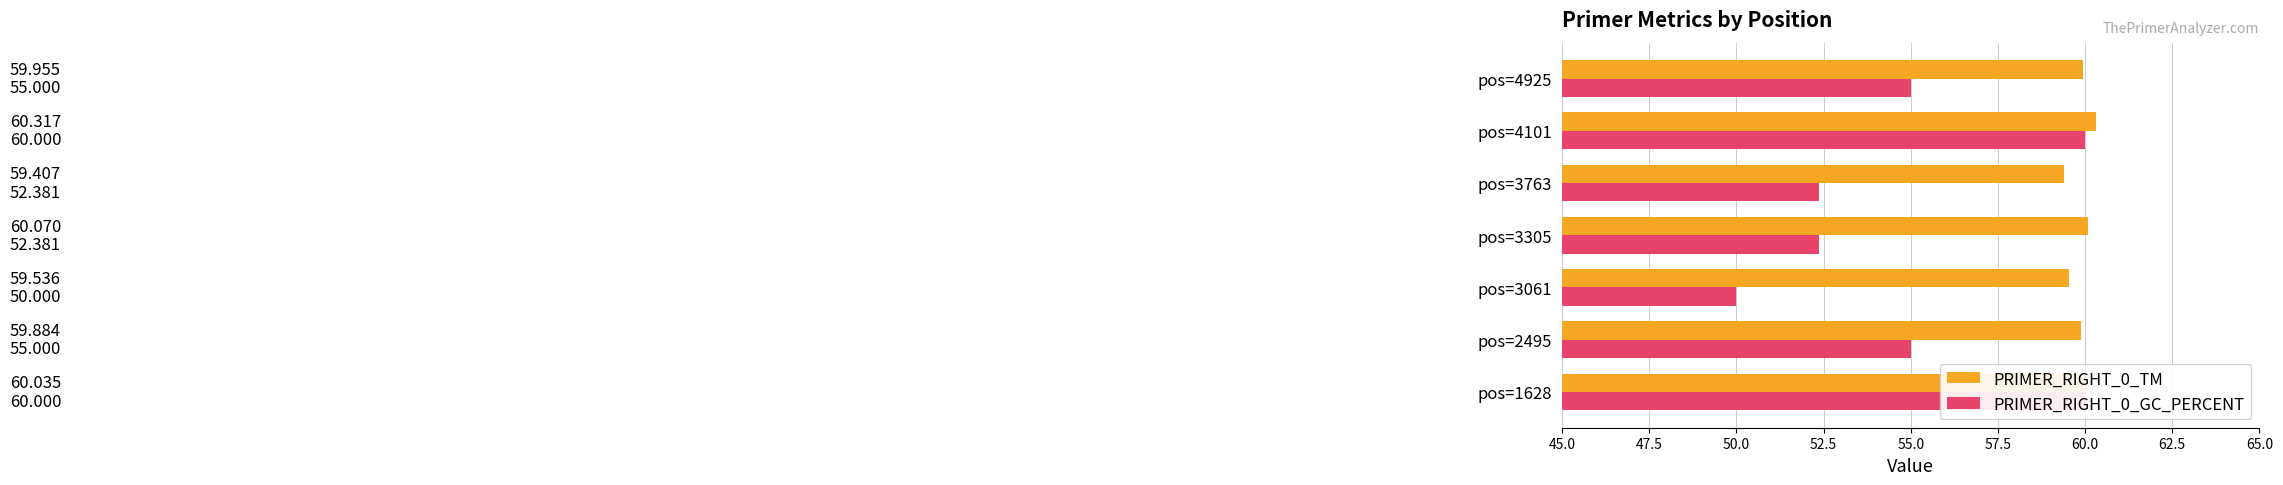

Is the value of PRIMER_RIGHT_0_TM at pos=3305 greater than the value of PRIMER_RIGHT_0_GC_PERCENT at pos=2495?

Yes